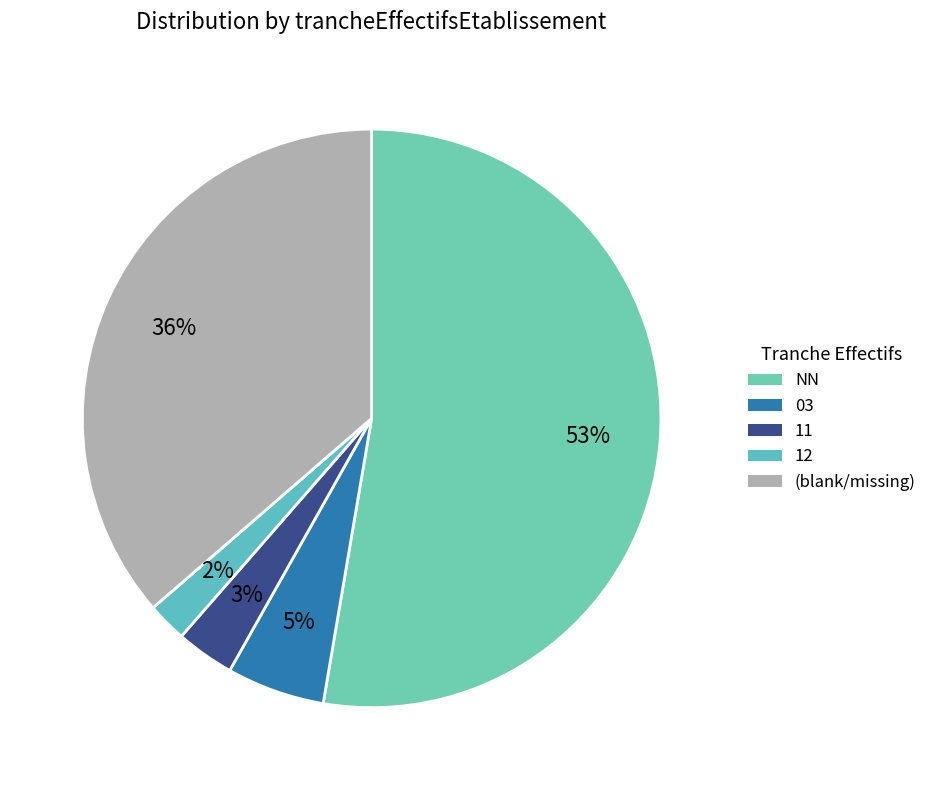

Which slice represents more than half of the pie?

NN